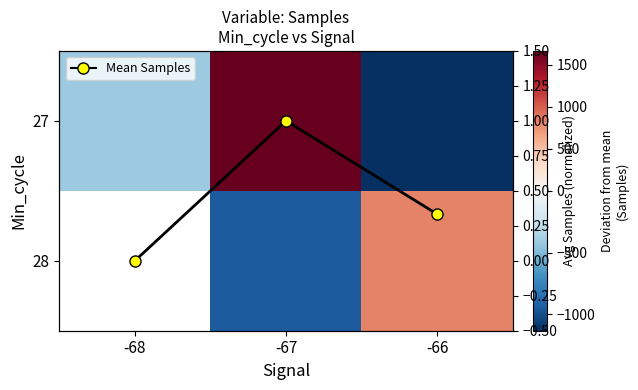

Is it true that Avg Samples equals 0.1 at -66?

False